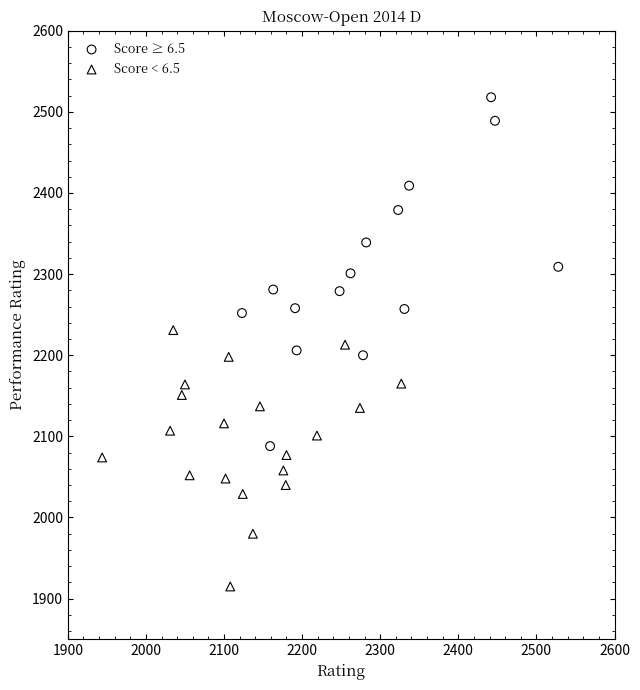

Which series reaches the minimum Y coordinate?

Score < 6.5